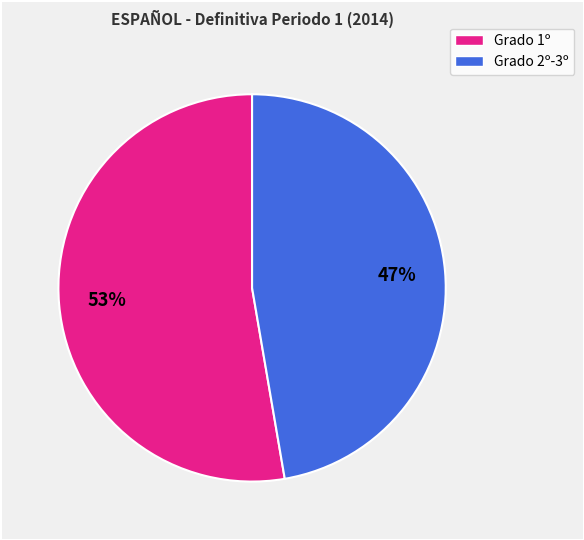

To the nearest percent, what is the average slice percentage?

50%